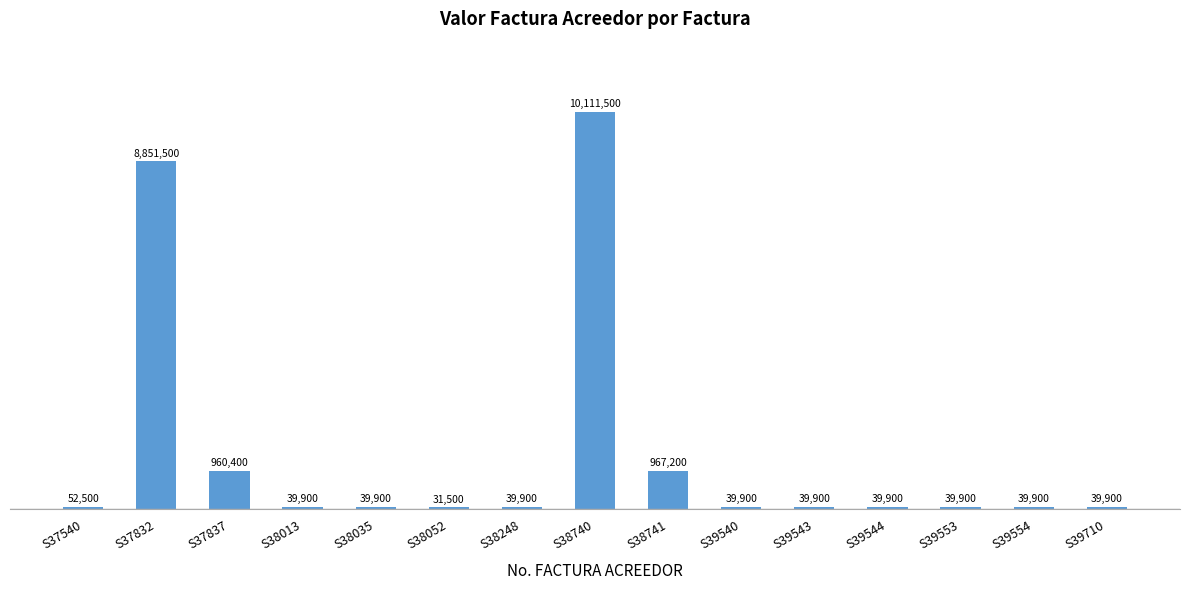

What is the value of the 3rd bar from the left?

960400